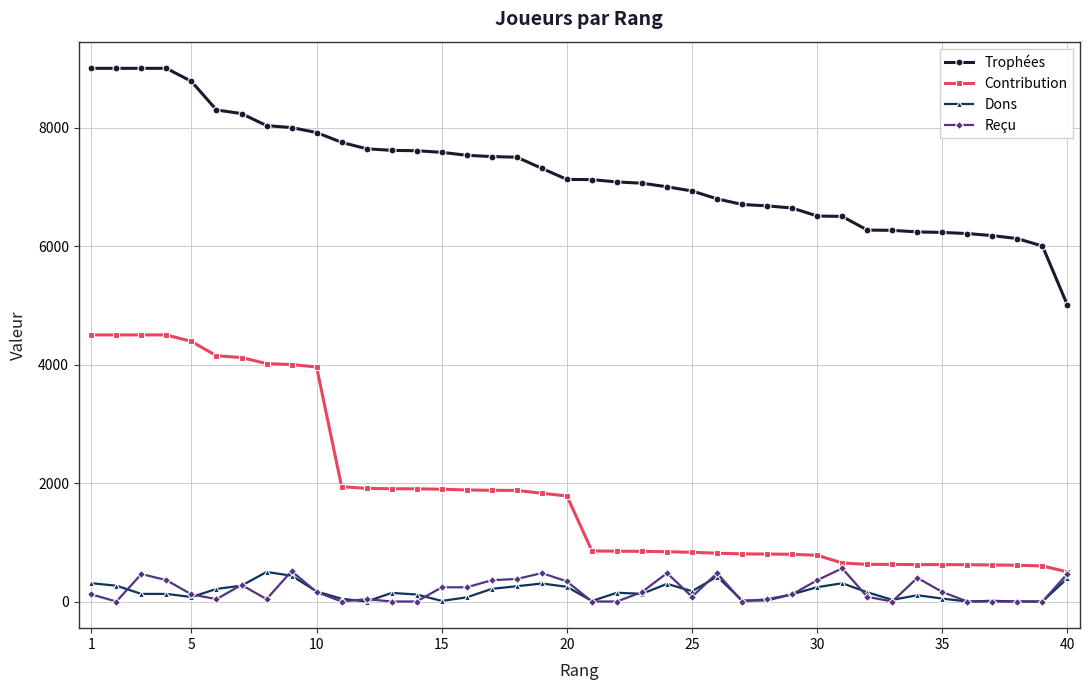

True or false: Reçu has more than 0 interior local peaks.

True